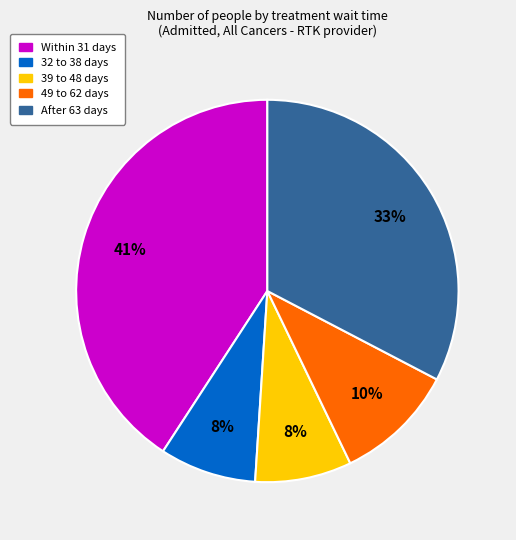

Does any single category account for the majority?

No